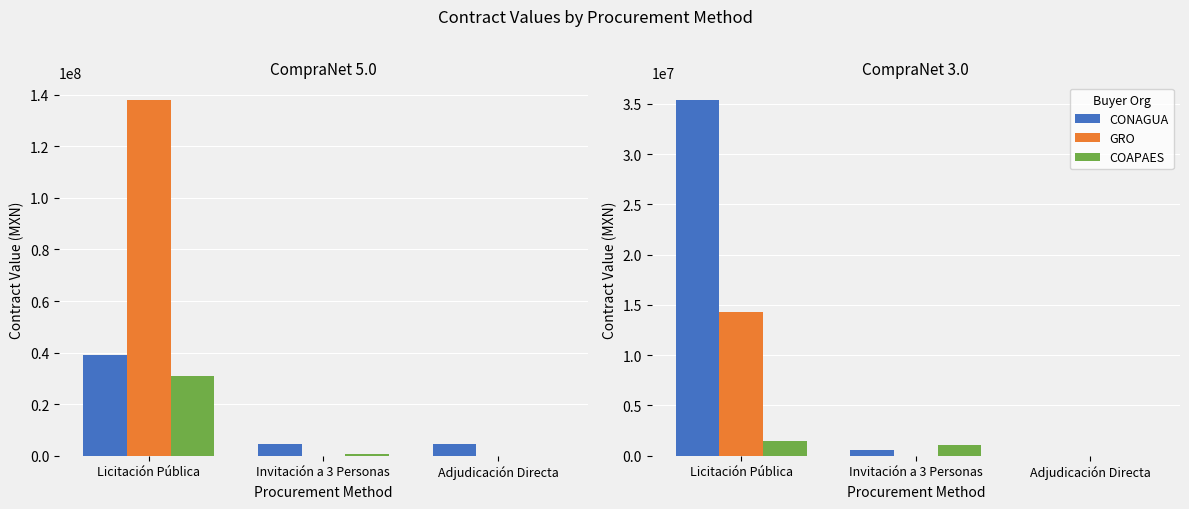

What position from the right is Licitación Pública?

3